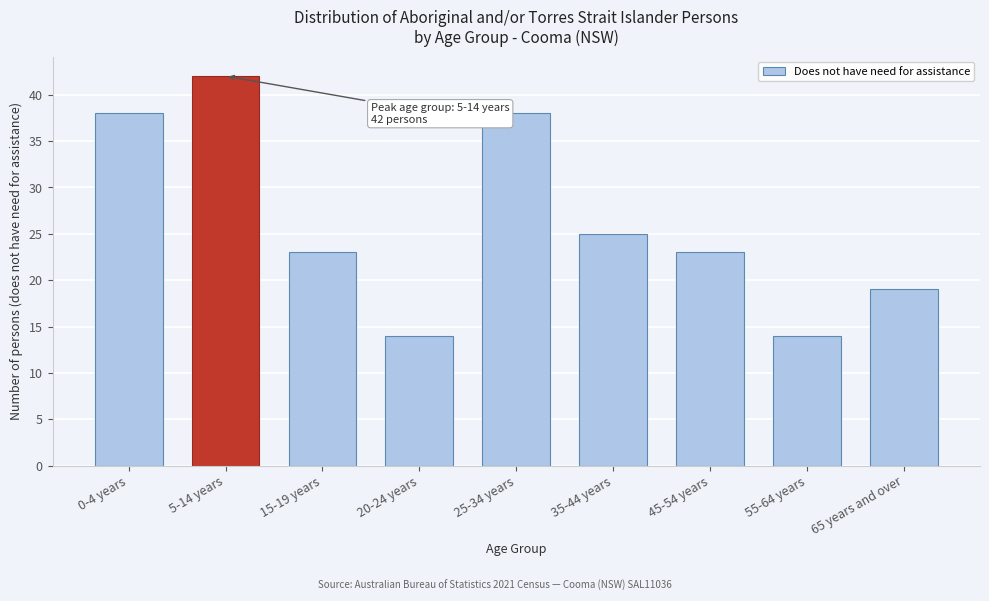

Reading left to right, transcribe all the data shown in this chart.

38	42	23	14	38	25	23	14	19